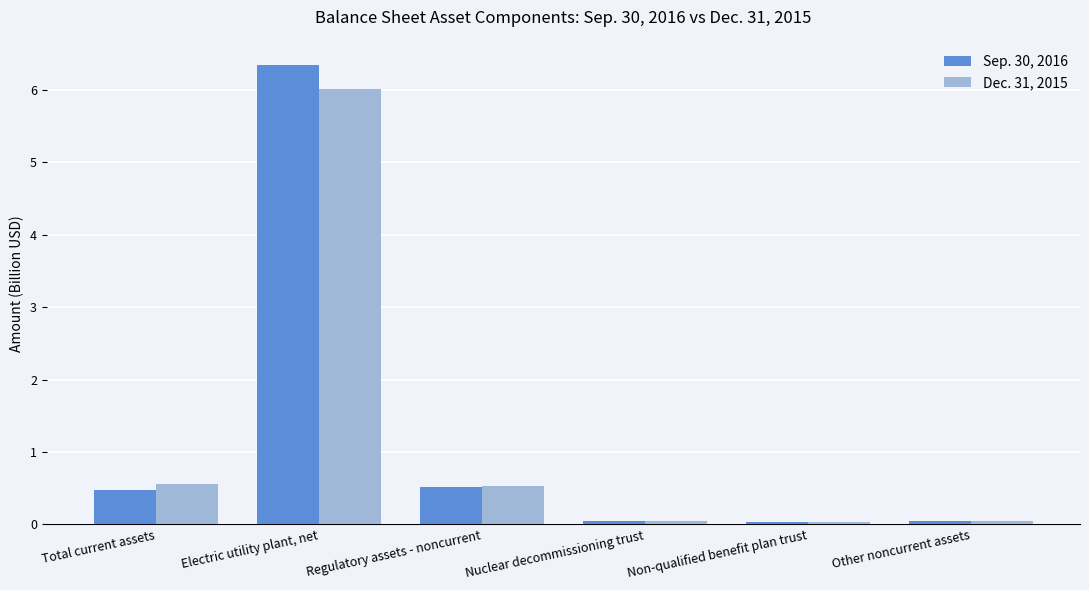

What is the total value across all series at Total current assets?

1.0